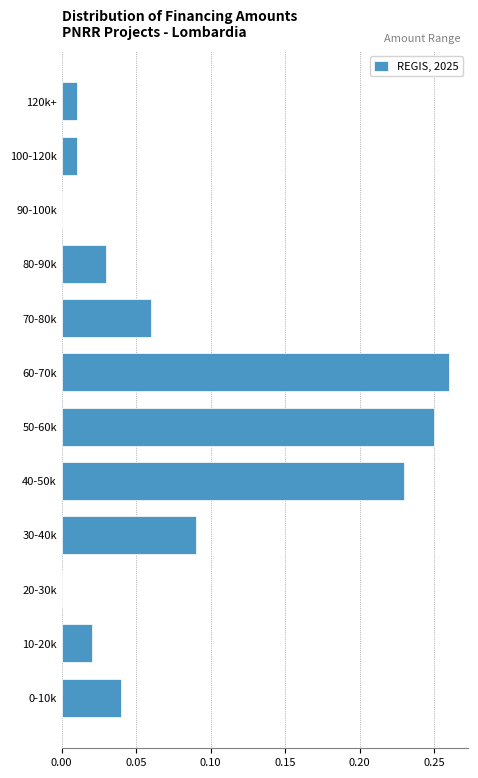

Which category has the highest value across all series?

60-70k